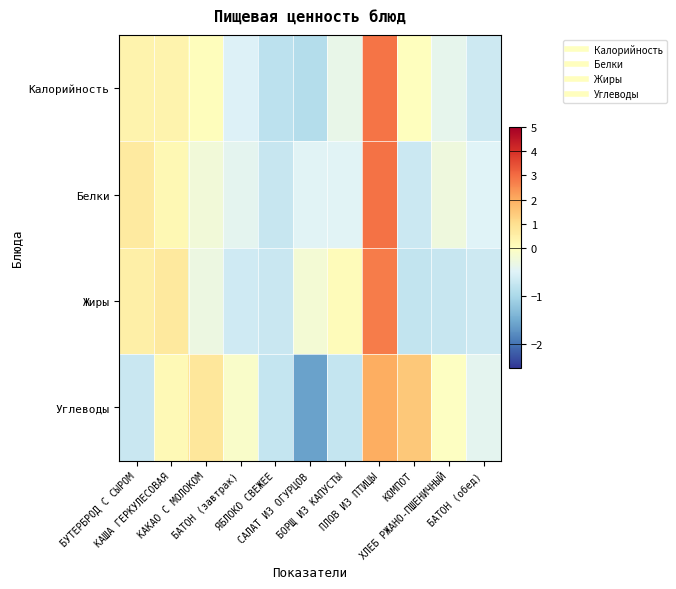

How many categories are shown in the chart?

11